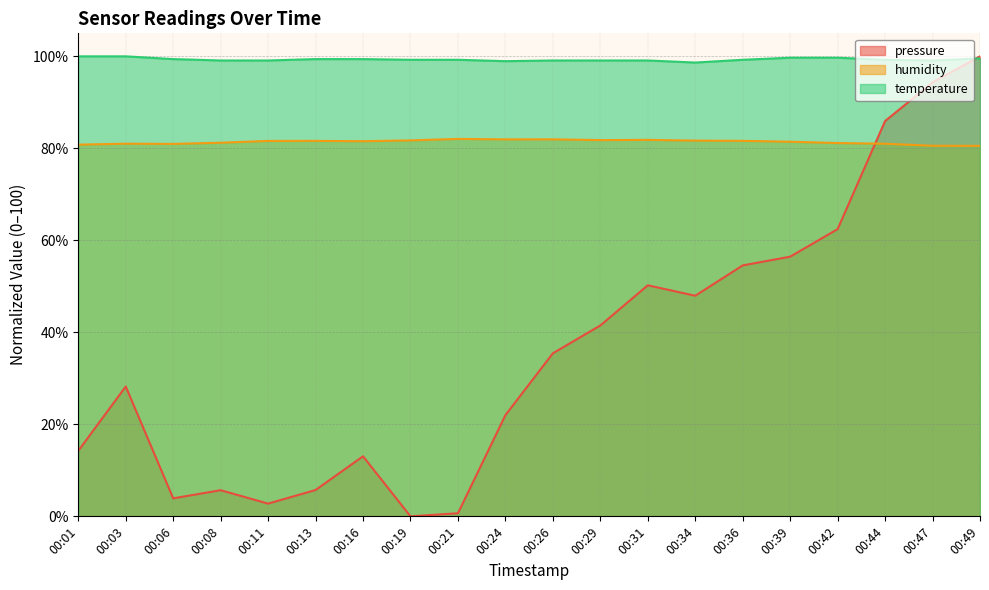

Reading left to right, transcribe all the data shown in this chart.

pressure: 14.2	28.2	3.9	5.7	2.8	5.7	13.1	0.0	0.7	22.0	35.4	41.5	50.2	48.0	54.5	56.5	62.4	85.9	94.3	100.0
humidity: 80.8	81.0	81.0	81.2	81.6	81.6	81.5	81.7	82.0	82.0	82.0	81.8	81.8	81.7	81.6	81.4	81.2	81.0	80.6	80.5
temperature: 100.0	100.0	99.4	99.1	99.1	99.4	99.4	99.2	99.2	98.9	99.1	99.1	99.1	98.6	99.2	99.7	99.7	99.2	99.1	99.5